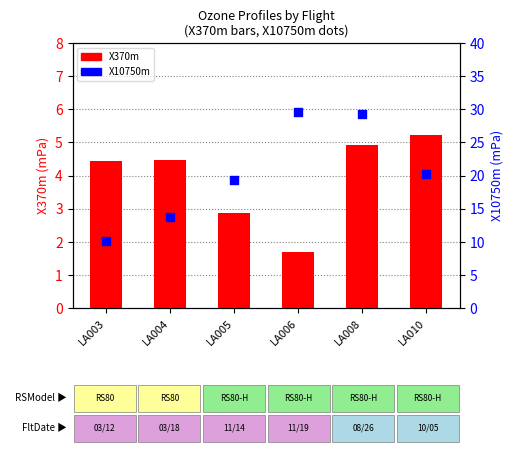

At which category is the sum across all series the highest?

LA008